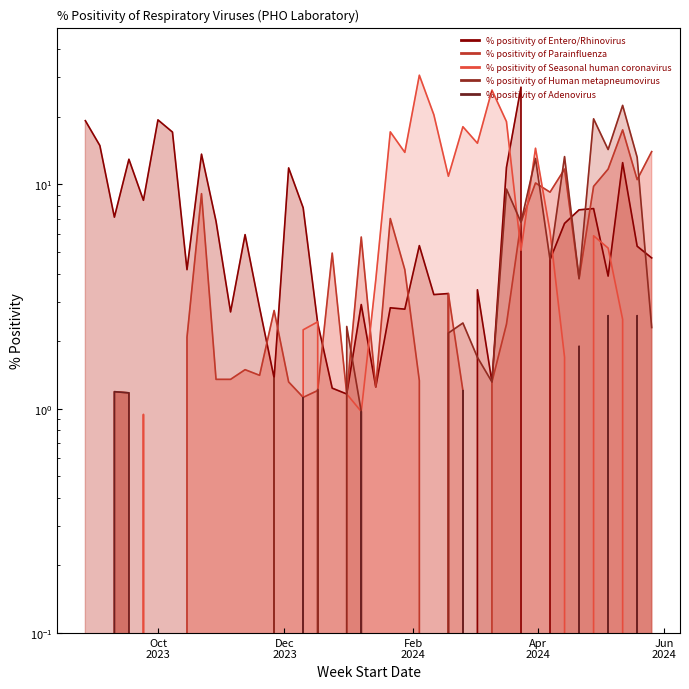

List the labels in order of % positivity of Human metapneumovirus value, smallest first.

2023-08-27, 2023-09-03, 2023-09-10, 2023-09-17, 2023-09-24, 2023-10-01, 2023-10-08, 2023-10-15, 2023-10-22, 2023-10-29, 2023-11-05, 2023-11-12, 2023-11-19, 2023-12-03, 2023-12-10, 2023-12-24, 2024-01-14, 2024-01-21, 2024-01-28, 2024-02-04, 2024-02-11, 2024-01-07, 2023-12-17, 2024-03-10, 2023-11-26, 2024-03-03, 2024-02-18, 2024-05-26, 2023-12-31, 2024-02-25, 2024-04-21, 2024-04-07, 2024-03-24, 2024-03-17, 2024-03-31, 2024-05-19, 2024-04-14, 2024-05-05, 2024-04-28, 2024-05-12